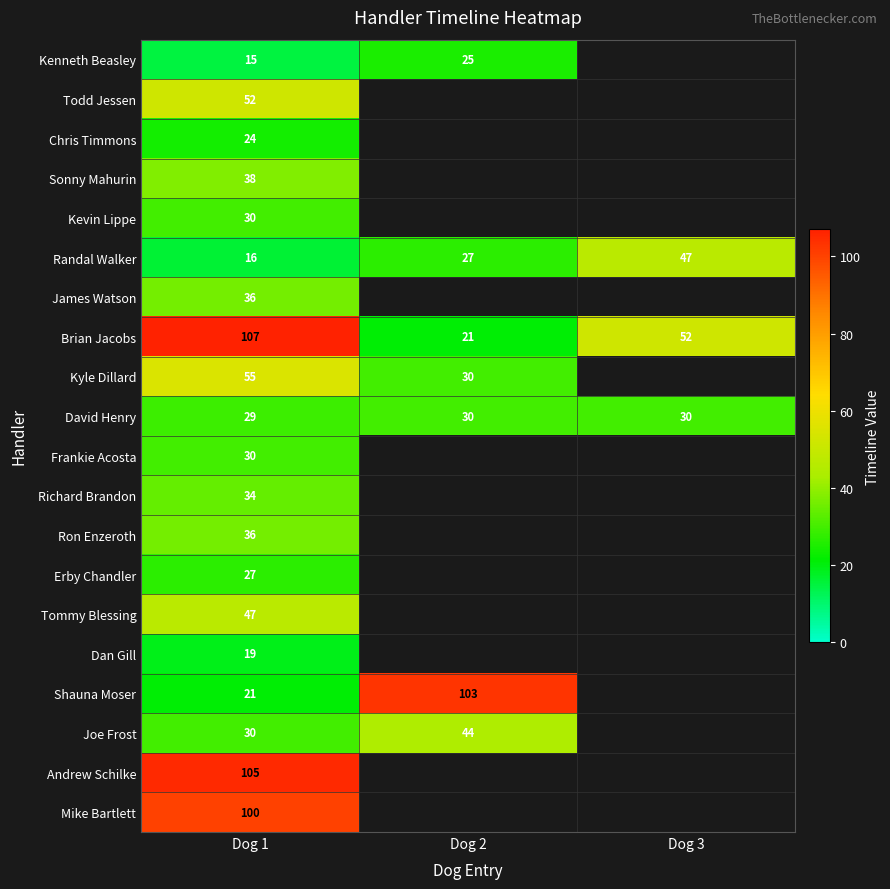

At which label does Brian Jacobs first exceed 52?

Dog 1